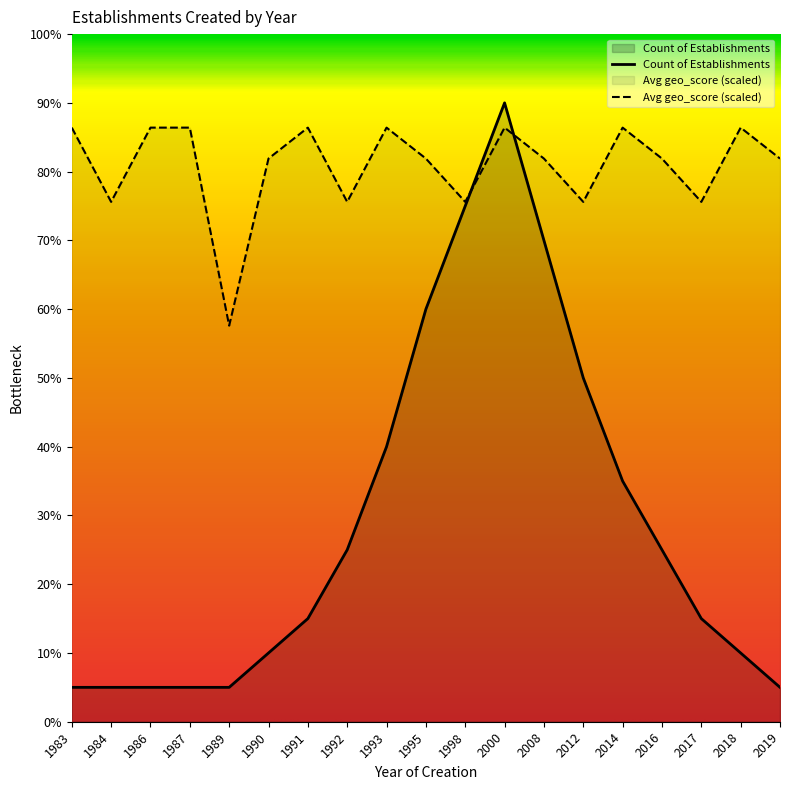

What are all the series names shown in the legend?

Count of Establishments, Avg geo_score